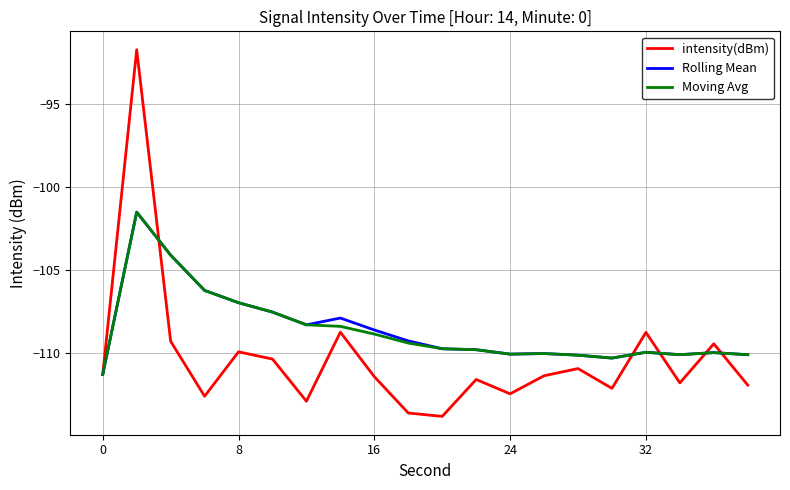

What is the minimum value for intensity(dBm)?

-113.8